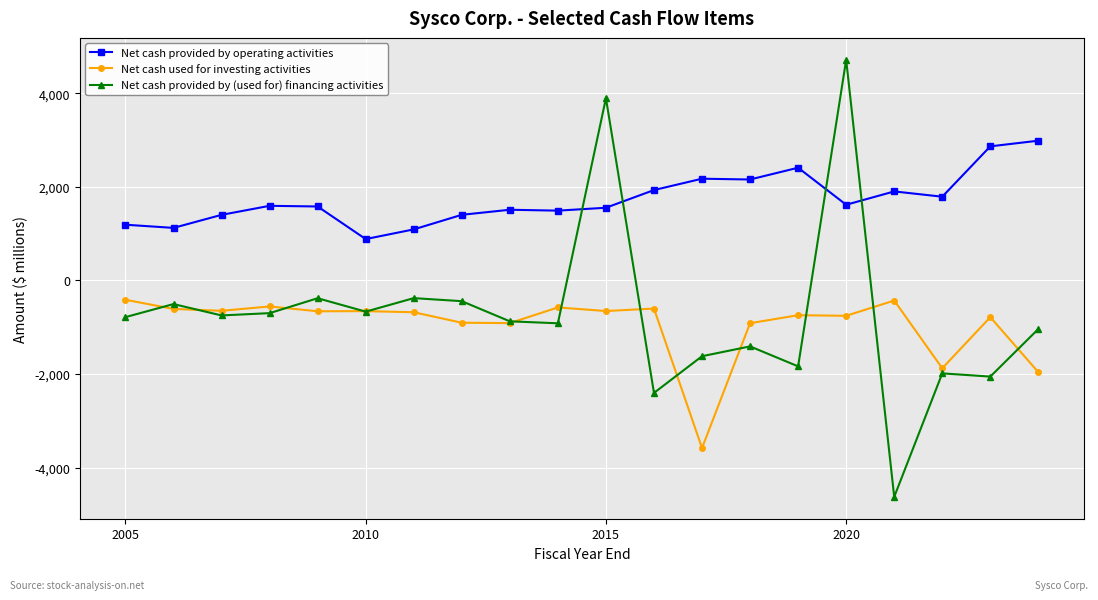

What is the maximum value for Net cash used for investing activities?

-413